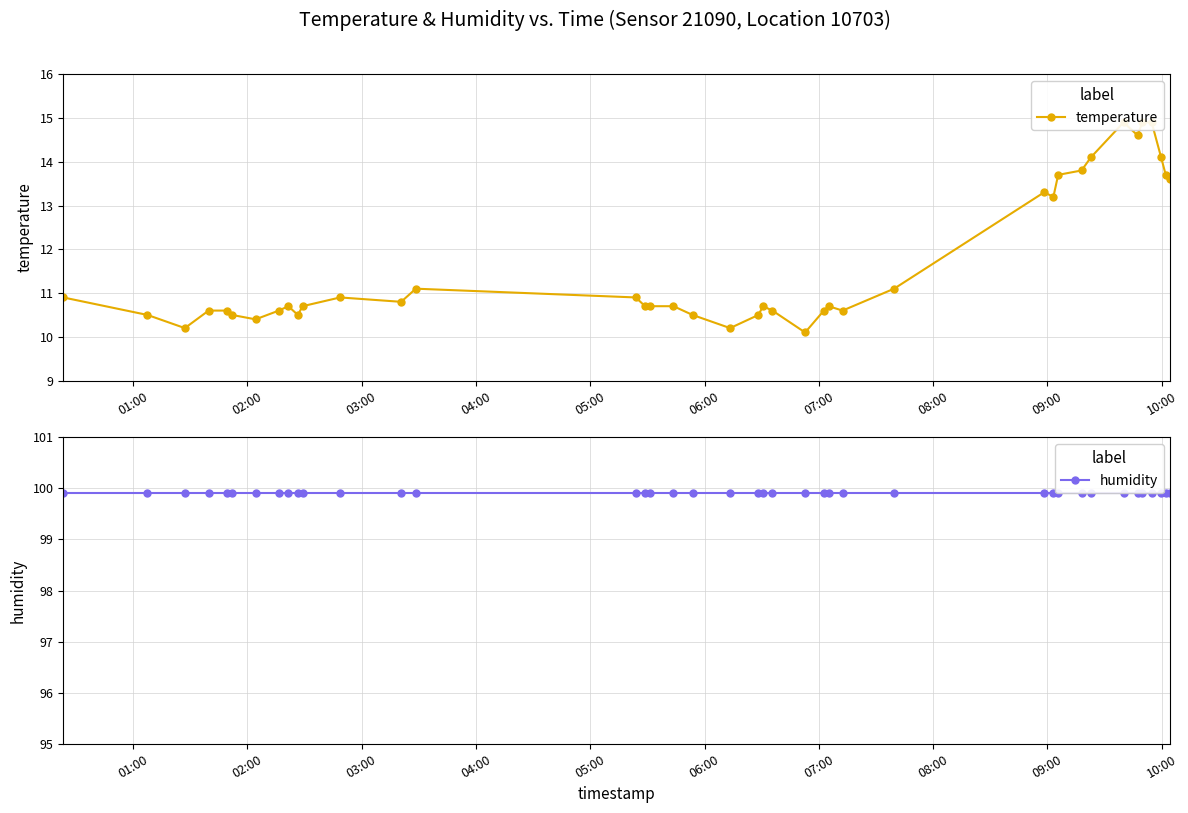

The temperature series shows 4.1 at 18. True or false?

False